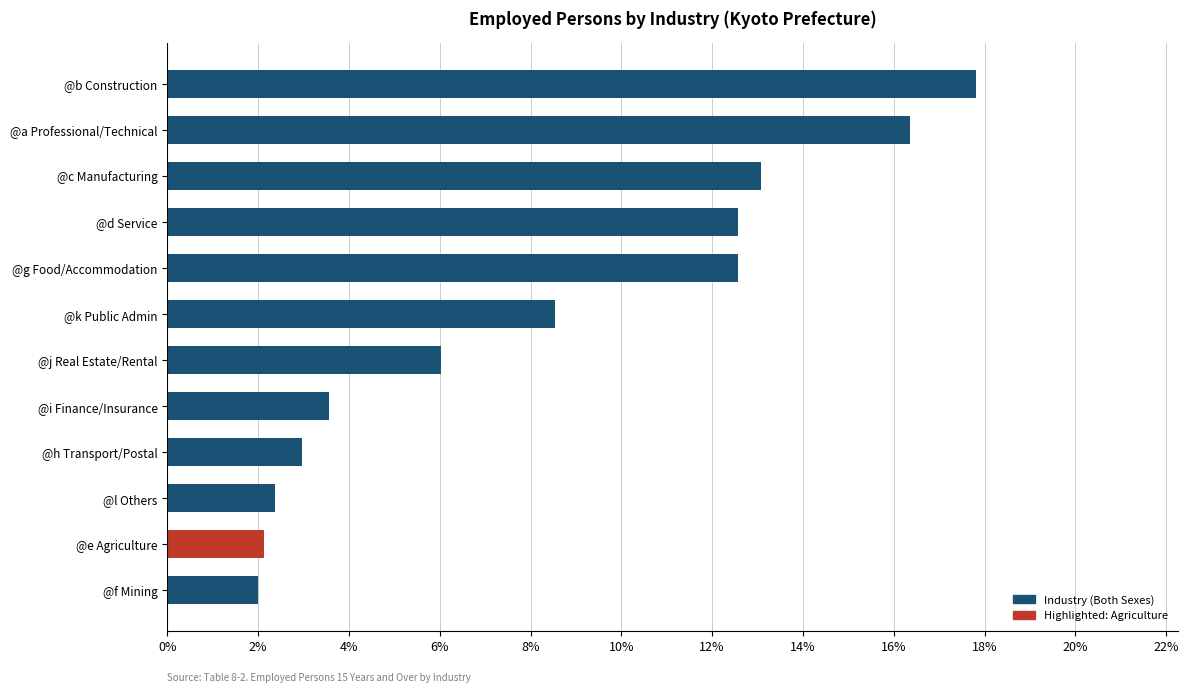

What is the minimum value shown in the chart?

2.0